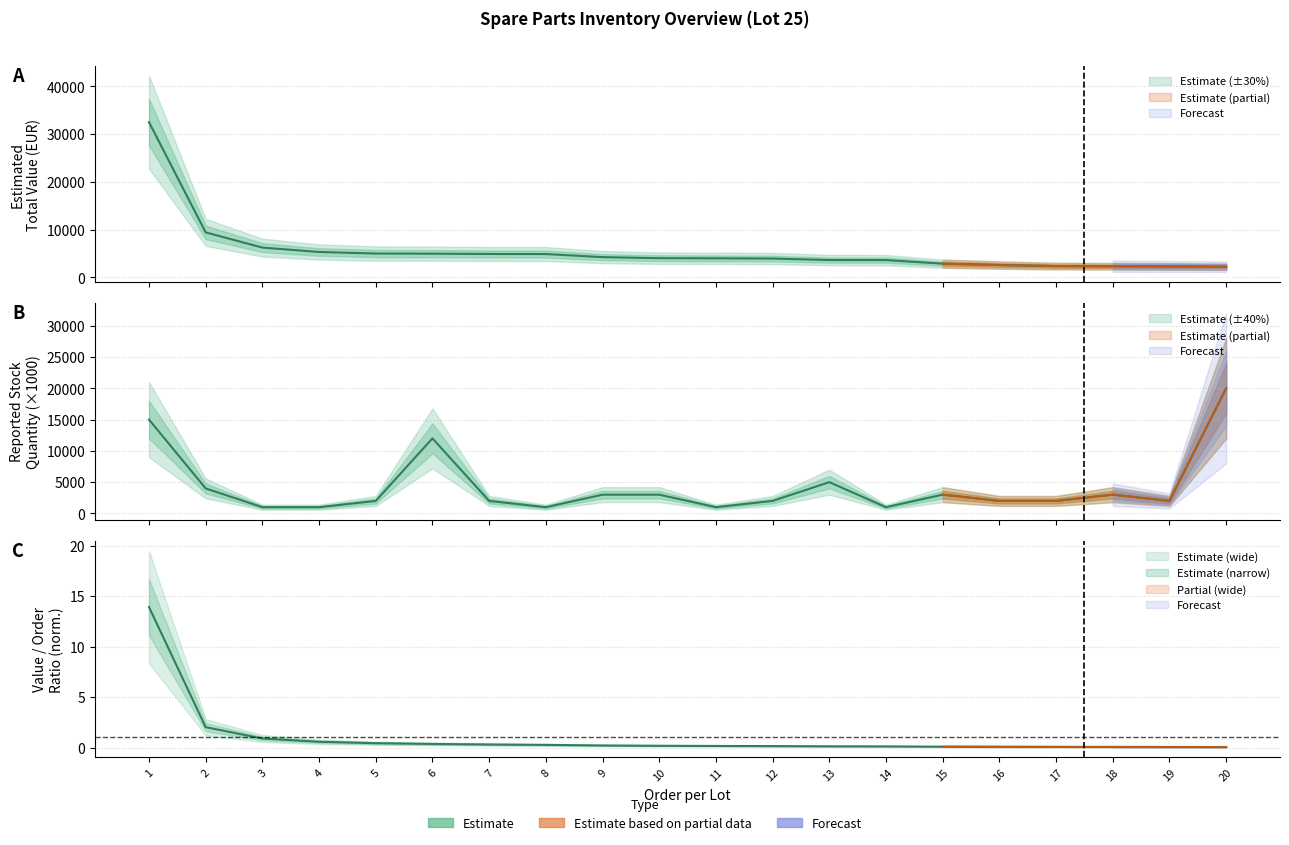

In Reported Stock Quantity, how many points are higher than both neighbors (excluding endpoints)?

4